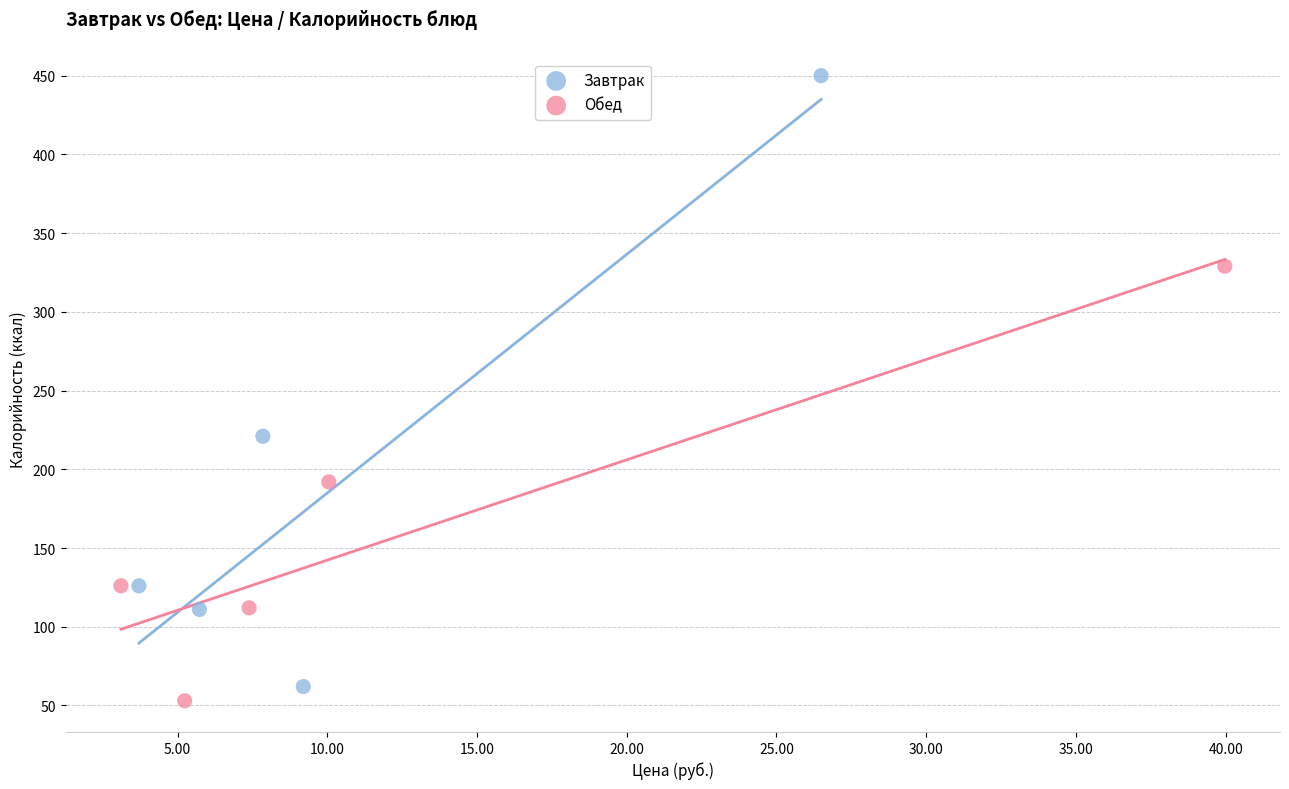

Which series has the largest Y range (max minus min)?

Завтрак